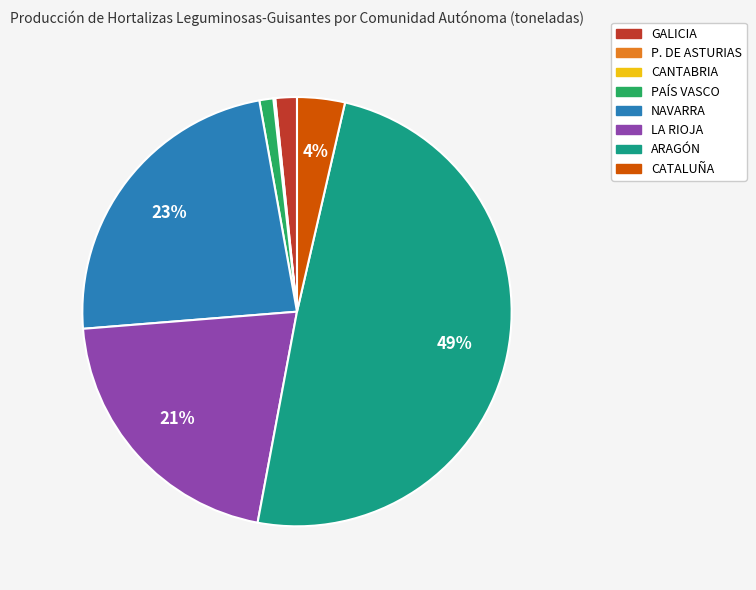

To the nearest percent, what is the average slice percentage?

12%